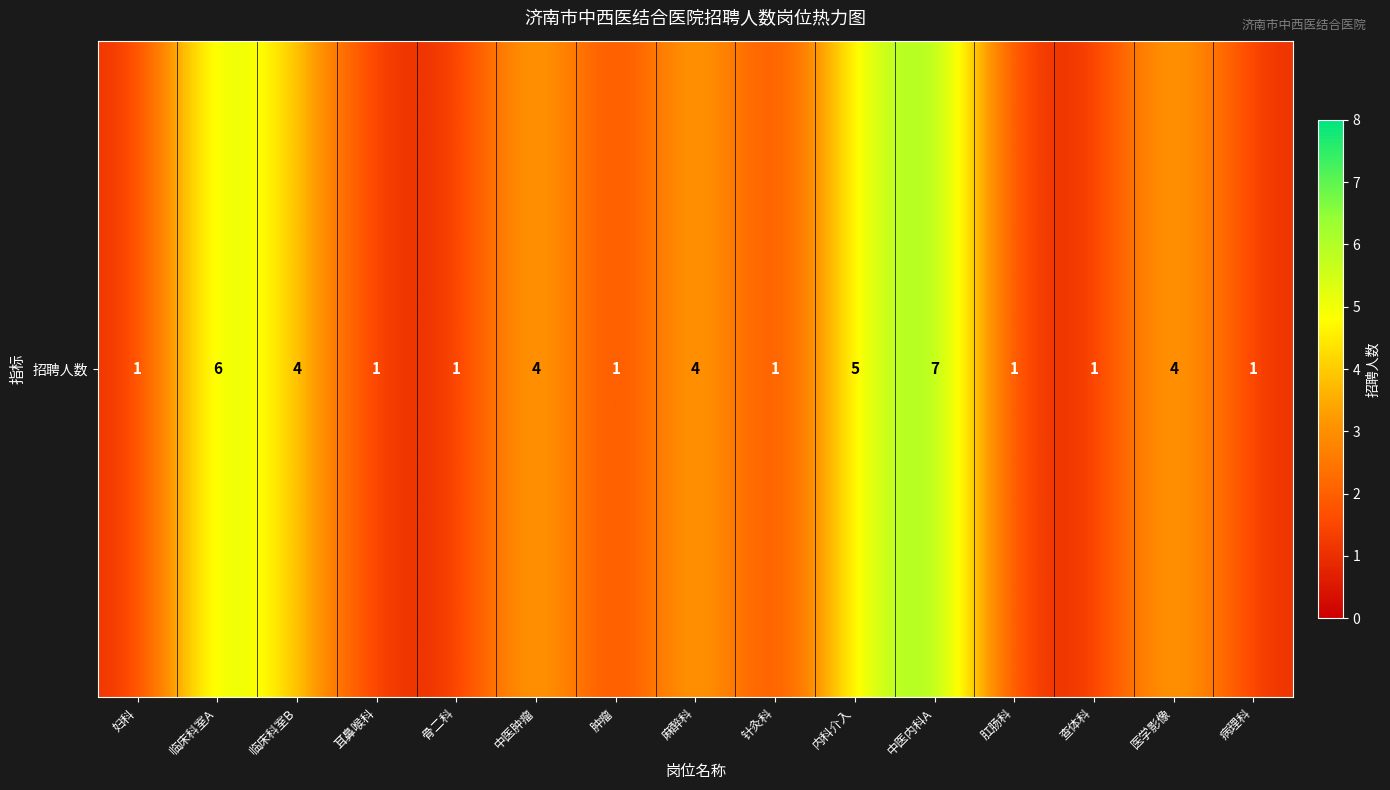

List the labels in order of value, smallest first.

妇科, 耳鼻喉科, 骨二科, 肿瘤, 针灸科, 肛肠科, 查体科, 病理科, 临床科室B, 中医肿瘤, 麻醉科, 医学影像, 内科介入, 临床科室A, 中医内科A